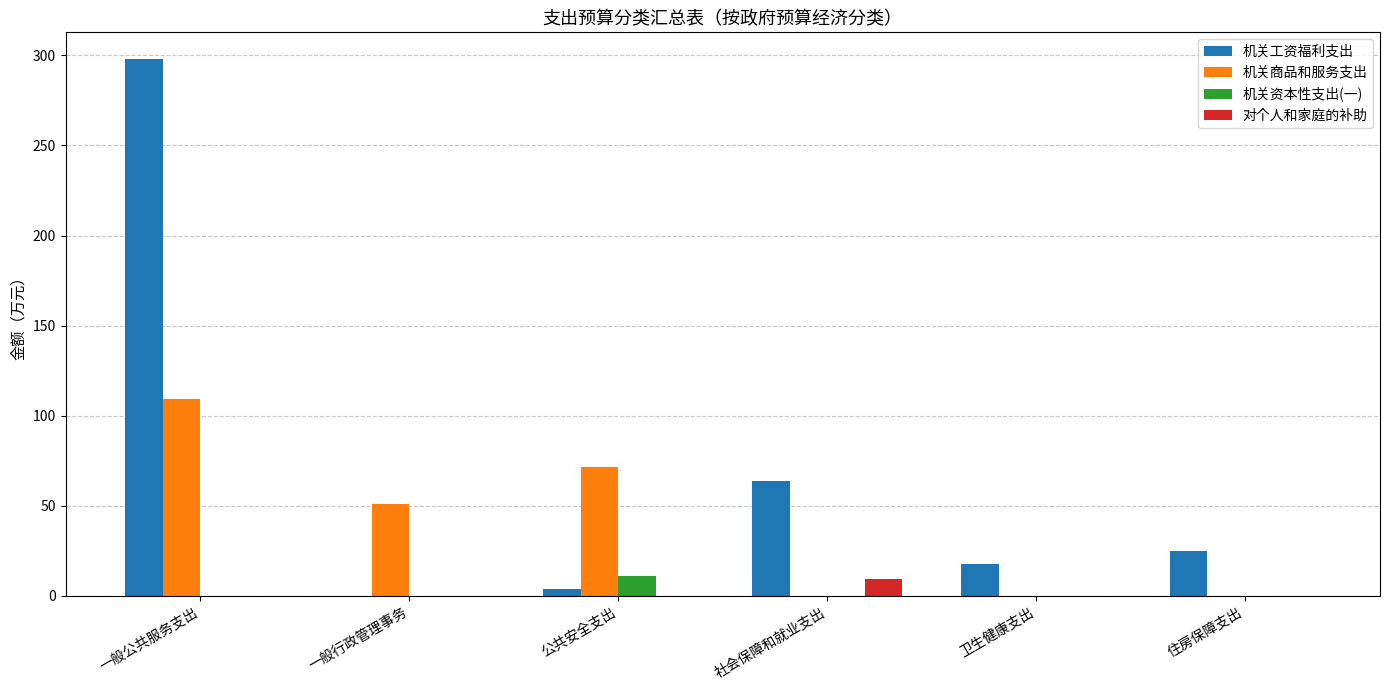

What is the sum of all 对个人和家庭的补助 values?

9.2